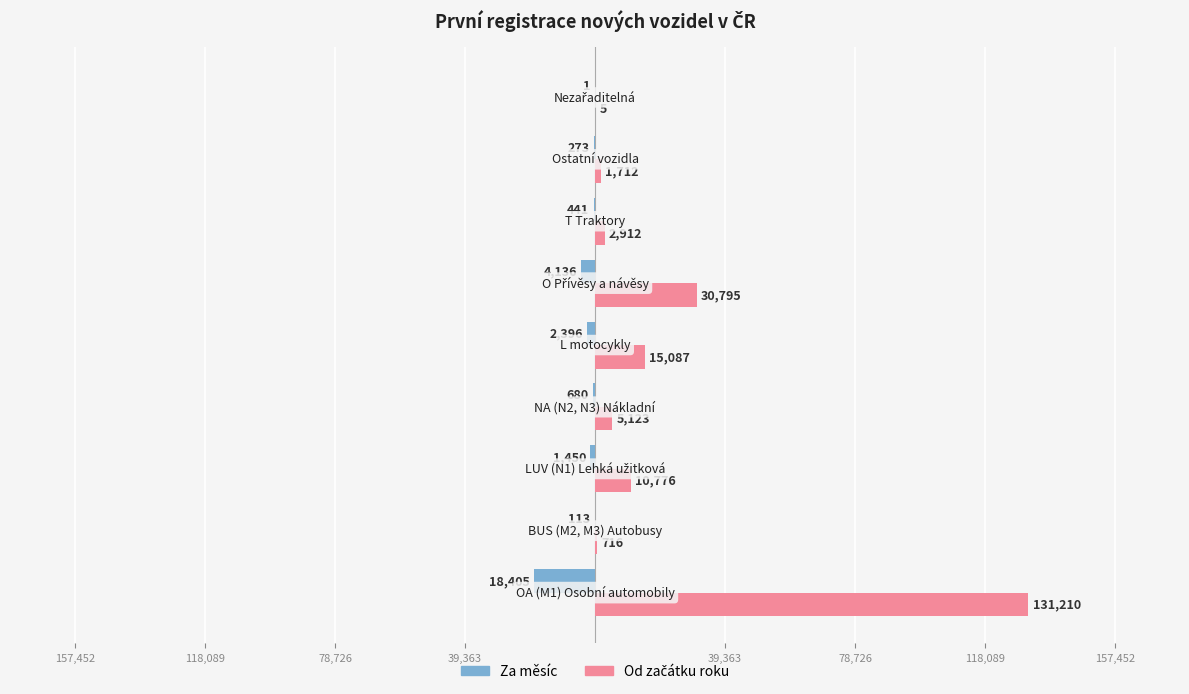

Which series has the largest range (max minus min)?

Od začátku roku